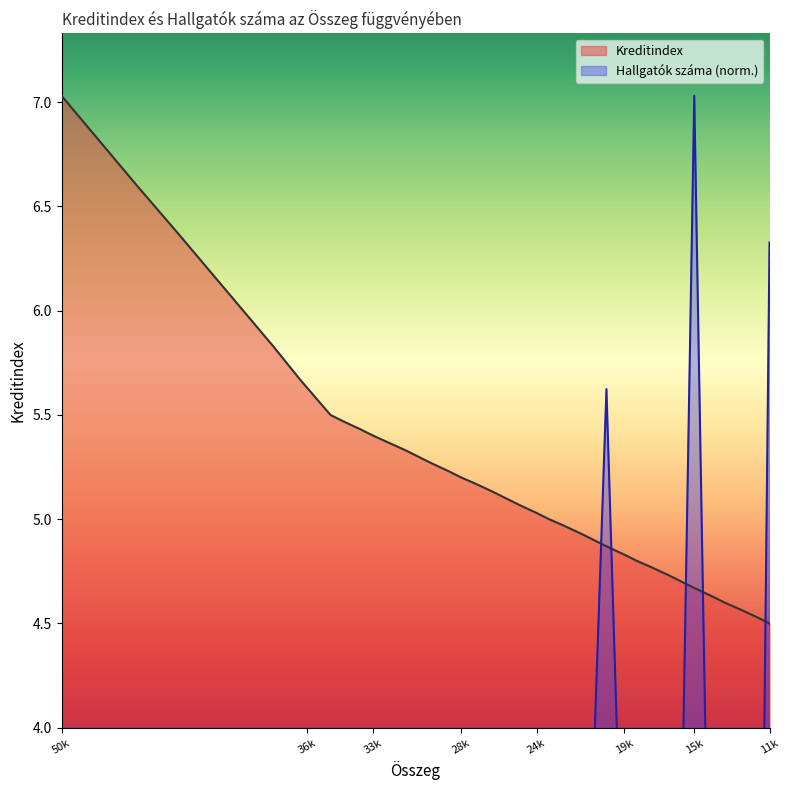

At how many categories does at least one series exceed 5?

24